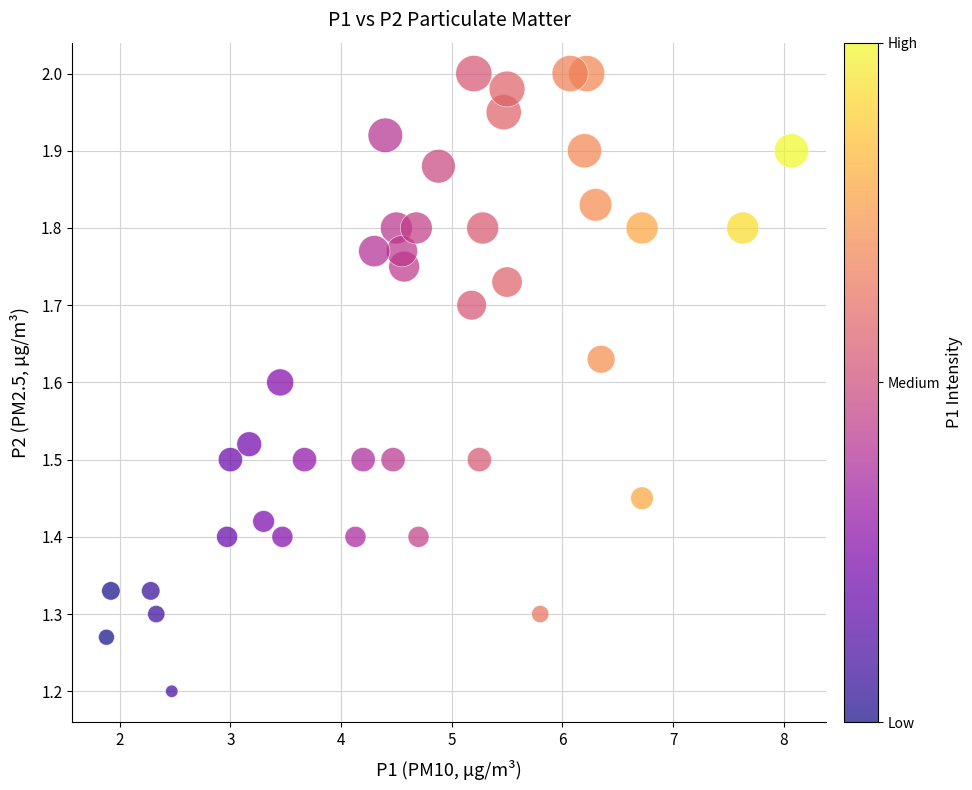

What Y value in the scatter plot is closest to 1?

1.2